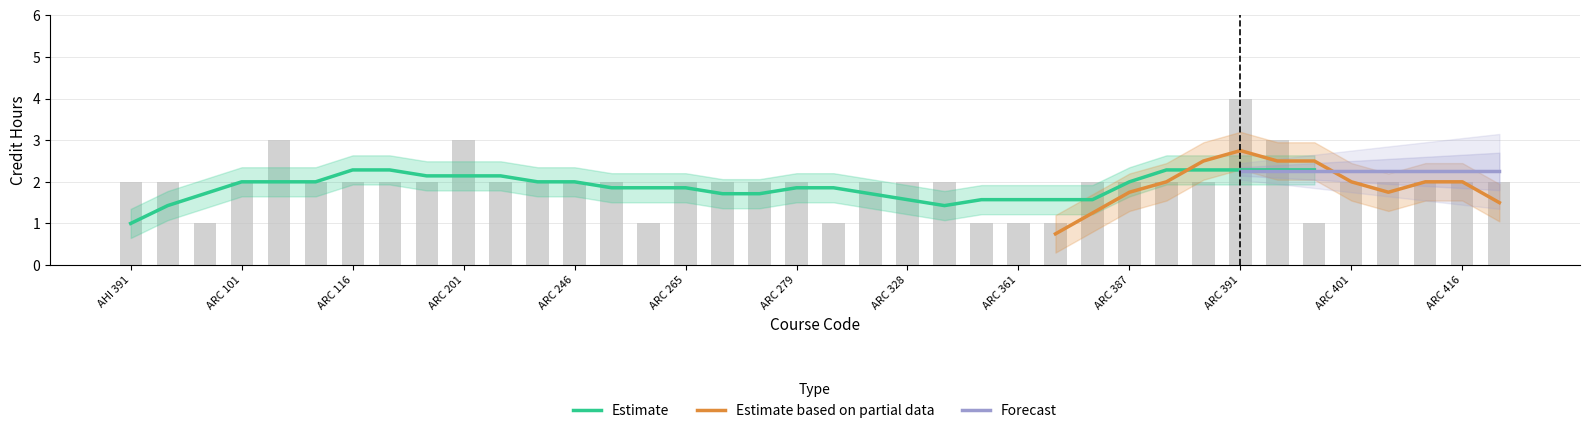

What is the value of the Estimate bar at the 9th from the left?

2